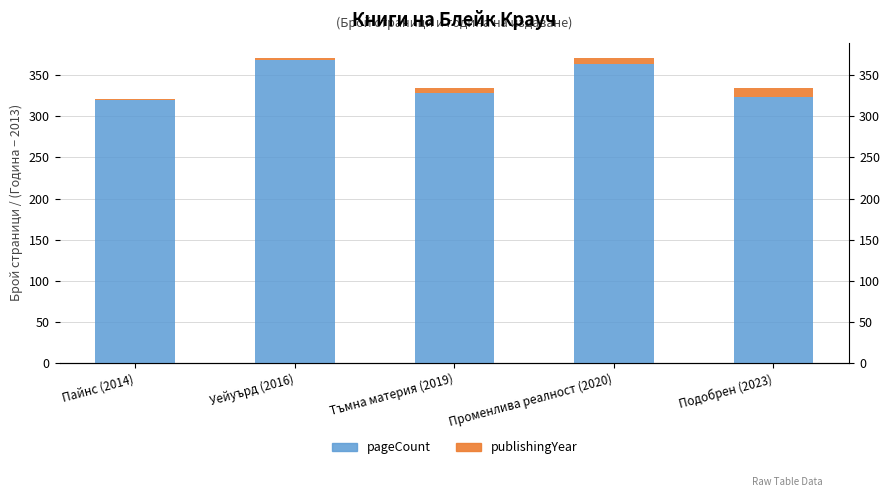

Which label corresponds to the largest value in the chart?

Уейуърд (2016)